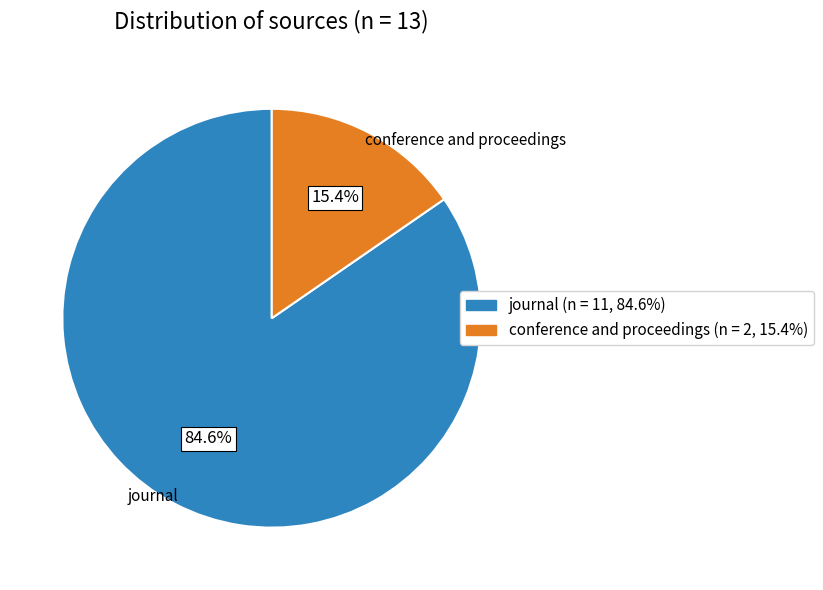

Count the number of slices in the pie.

2